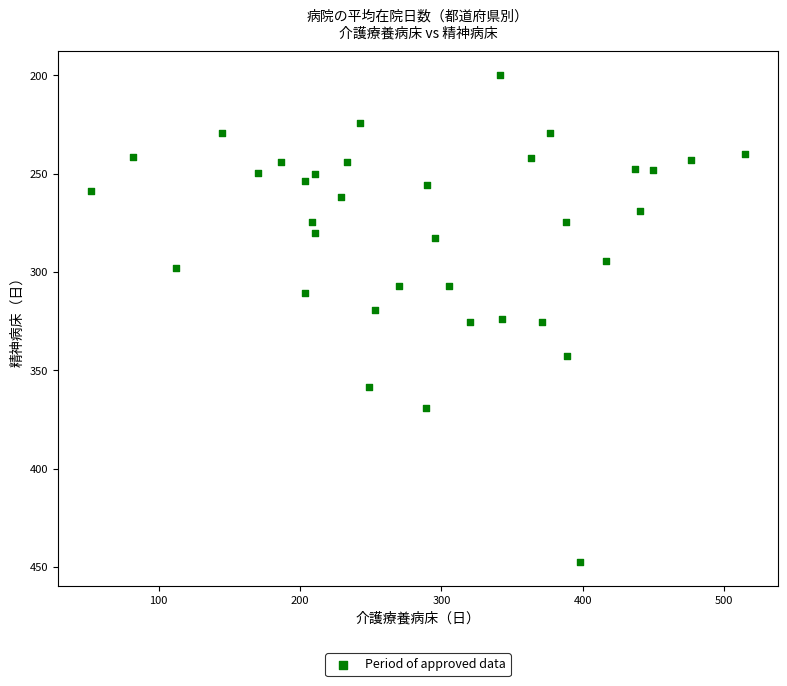

What is the range of Y values (max minus min)?

247.4